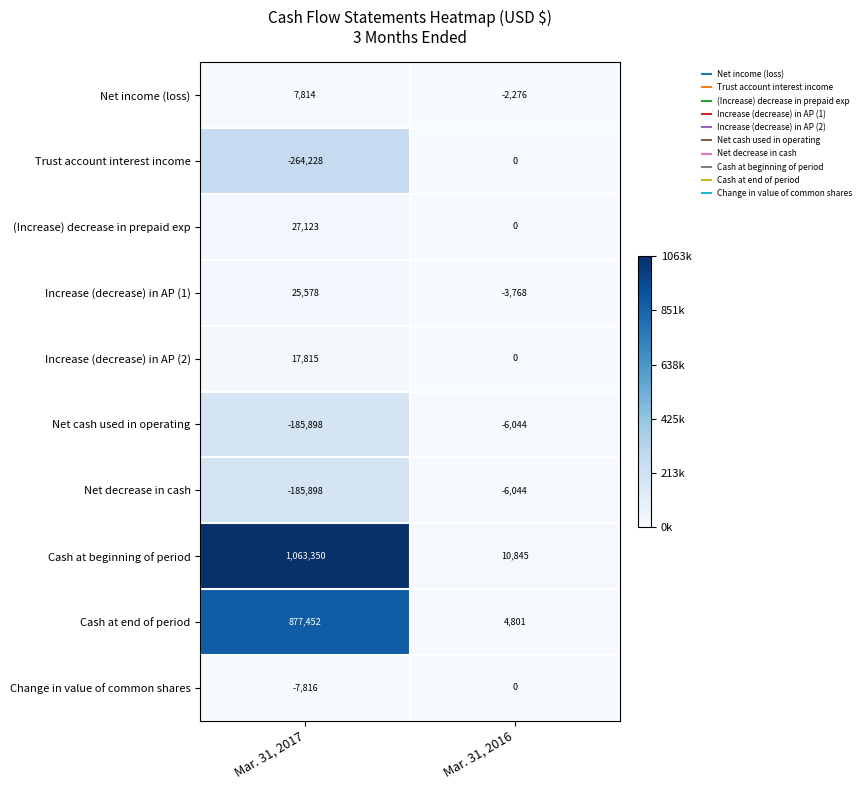

Reading left to right, what are all the values shown in this chart?

Net income (loss): Mar. 31, 2017=7814	Mar. 31, 2016=-2276
Trust account interest income: Mar. 31, 2017=-264228	Mar. 31, 2016=0
(Increase) decrease in prepaid exp: Mar. 31, 2017=27123	Mar. 31, 2016=0
Increase (decrease) in AP (1): Mar. 31, 2017=25578	Mar. 31, 2016=-3768
Increase (decrease) in AP (2): Mar. 31, 2017=17815	Mar. 31, 2016=0
Net cash used in operating: Mar. 31, 2017=-185898	Mar. 31, 2016=-6044
Net decrease in cash: Mar. 31, 2017=-185898	Mar. 31, 2016=-6044
Cash at beginning of period: Mar. 31, 2017=1063350	Mar. 31, 2016=10845
Cash at end of period: Mar. 31, 2017=877452	Mar. 31, 2016=4801
Change in value of common shares: Mar. 31, 2017=-7816	Mar. 31, 2016=0